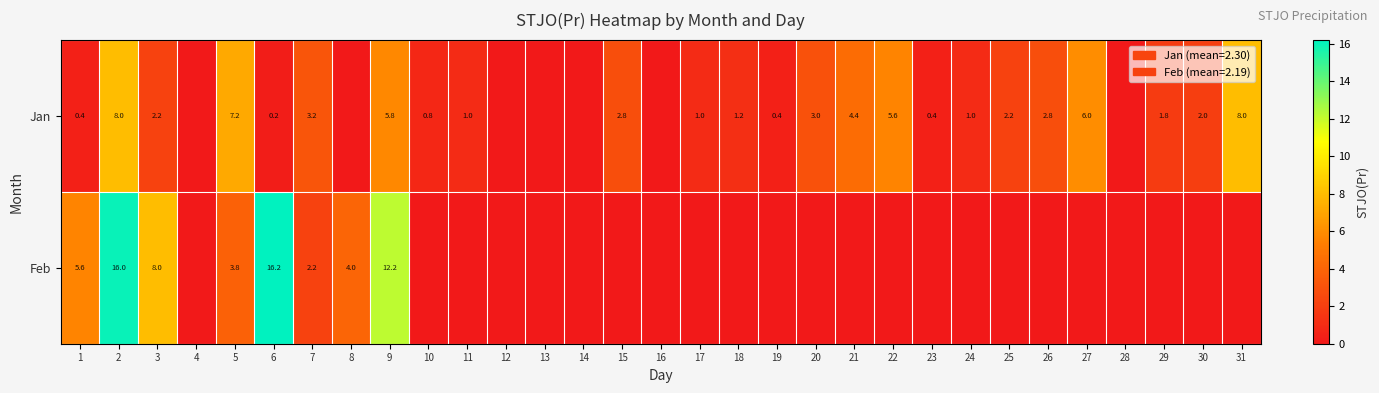

Which has a higher value, 8 or 26?

26